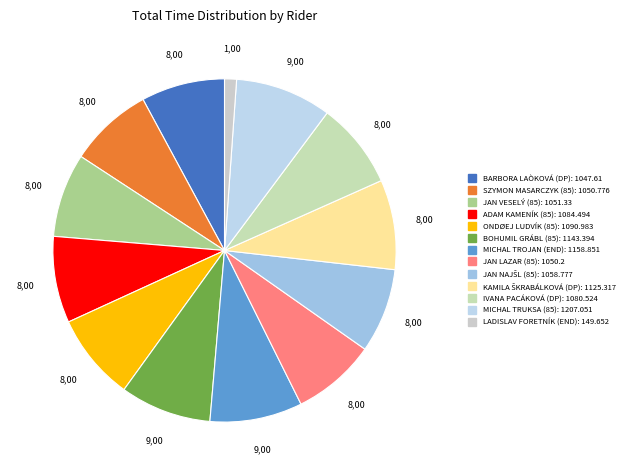

Rank the categories by value from lowest to highest.

LADISLAV FORETNÍK (END), BARBORA LAÒKOVÁ (DP), JAN LAZAR (85), SZYMON MASARCZYK (85), JAN VESELÝ (85), JAN NAJŠL (85), IVANA PACÁKOVÁ (DP), ADAM KAMENÍK (85), ONDØEJ LUDVÍK (85), KAMILA ŠKRABÁLKOVÁ (DP), BOHUMIL GRÁBL (85), MICHAL TROJAN (END), MICHAL TRUKSA (85)